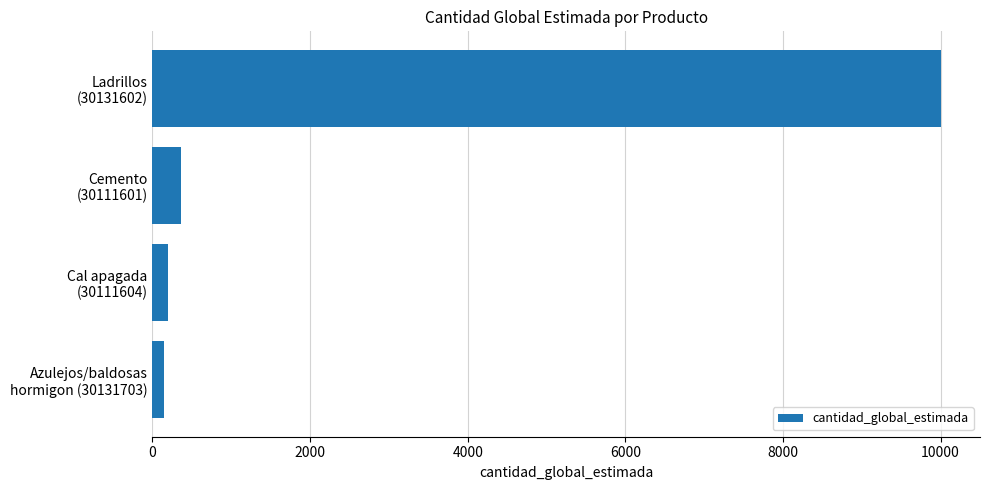

What is the difference between the maximum and minimum values?

9850